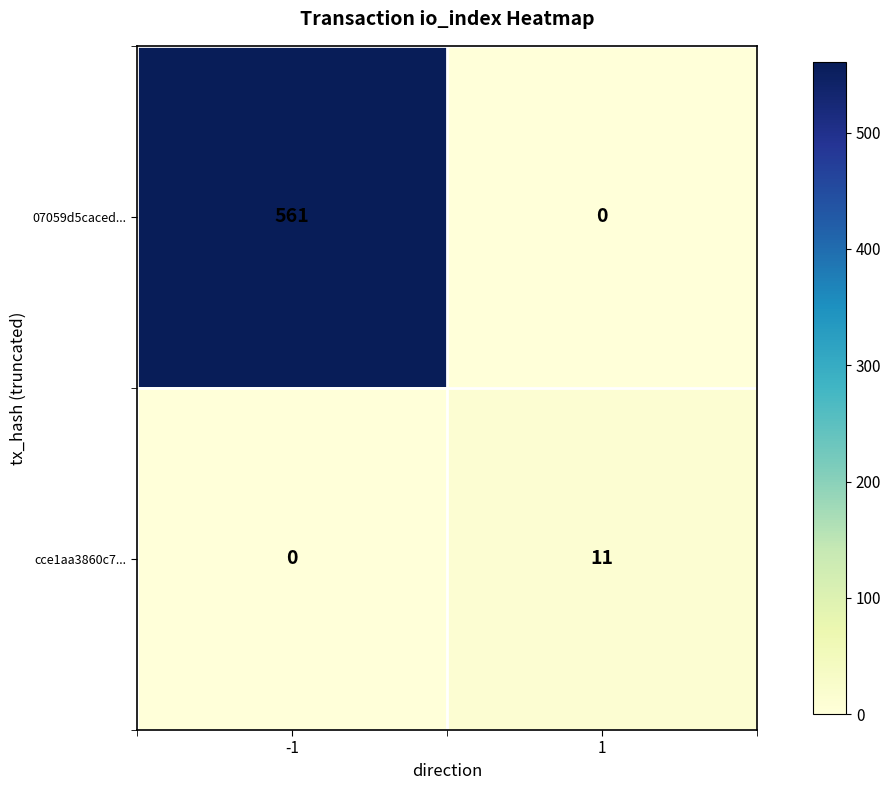

Which series has the largest total across all categories?

07059d5caced...